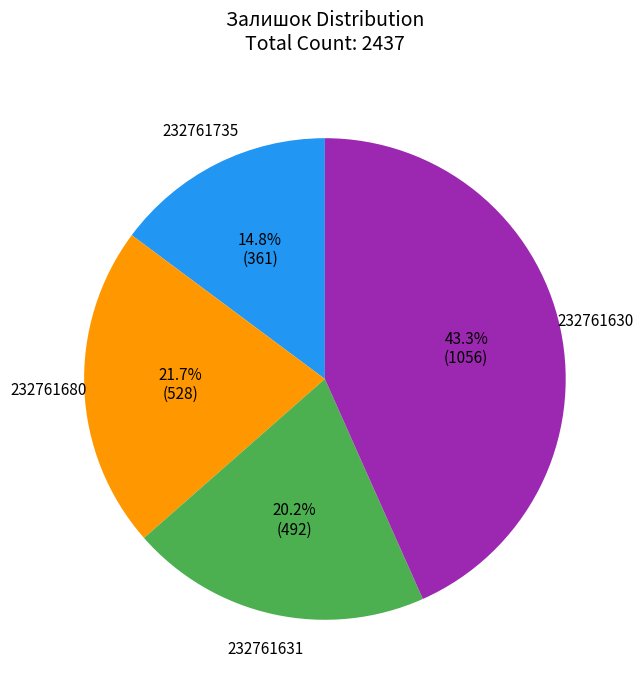

Is there any slice that represents more than half of the pie?

No